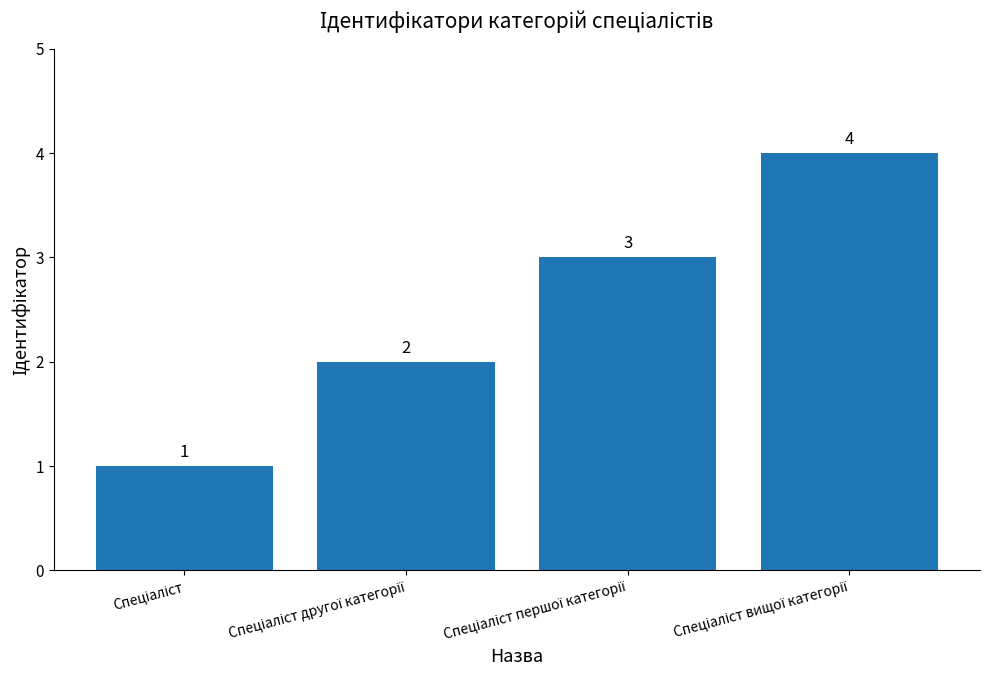

What is the value of the 4th bar from the left?

4